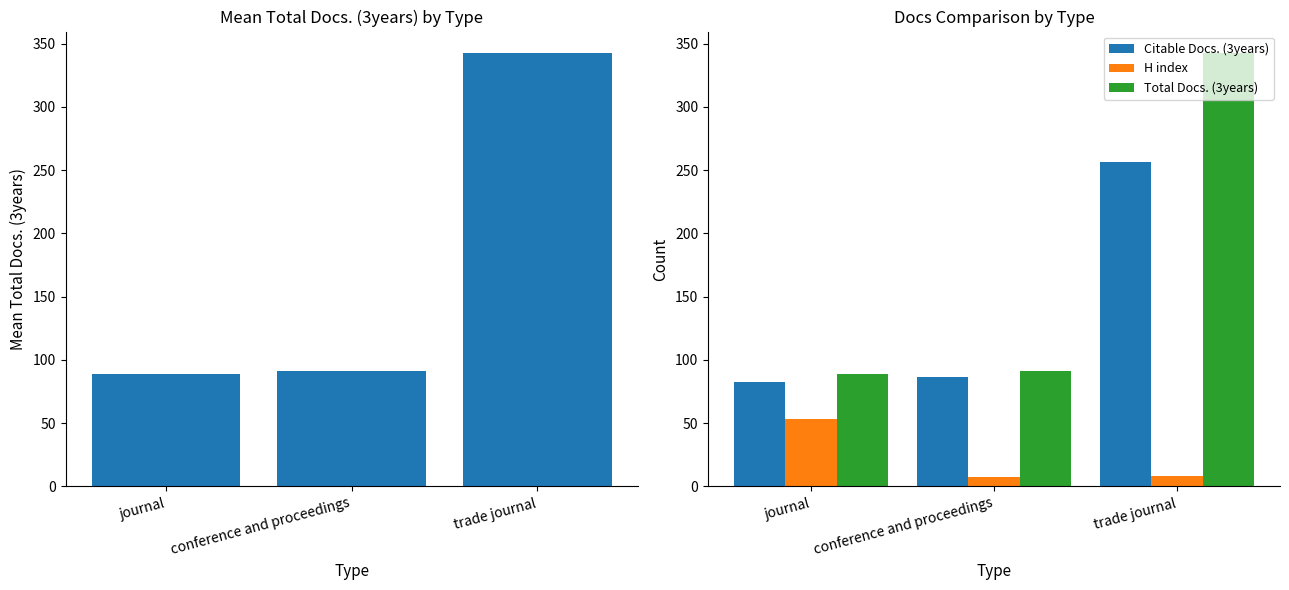

At conference and proceedings, list the series in order from smallest to largest.

H index, Citable Docs. (3years), Total Docs. (3years)